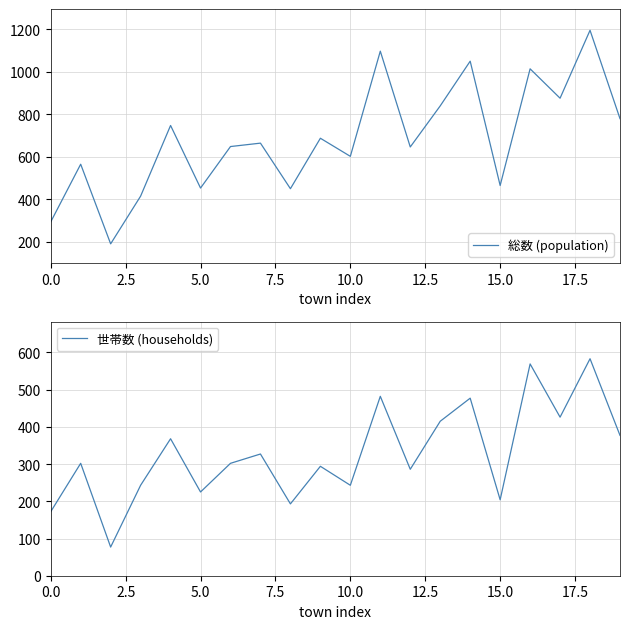

Is this an area chart (filled region under the line)?

No